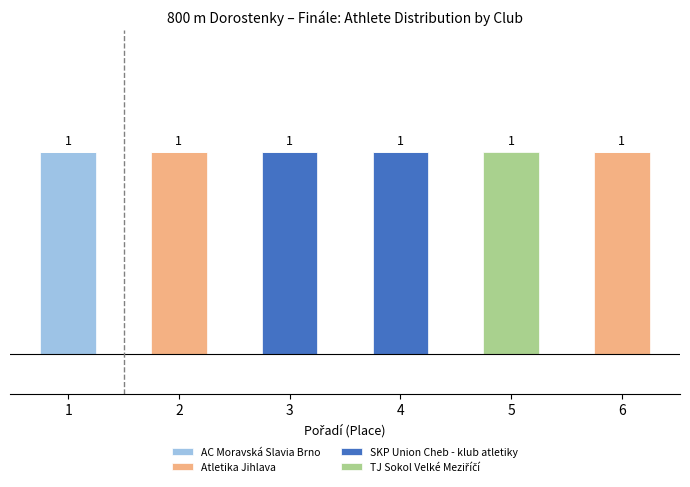

Between 2 and 5, which series saw the biggest shift?

Atletika Jihlava